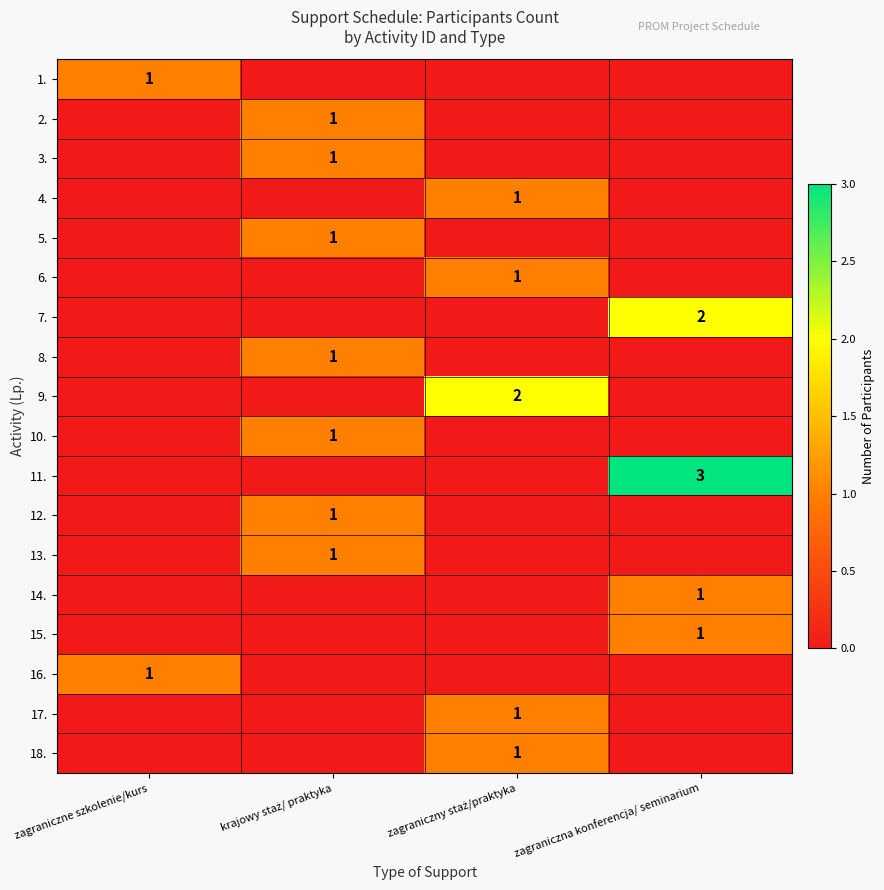

At how many categories does at least one series exceed 1?

2